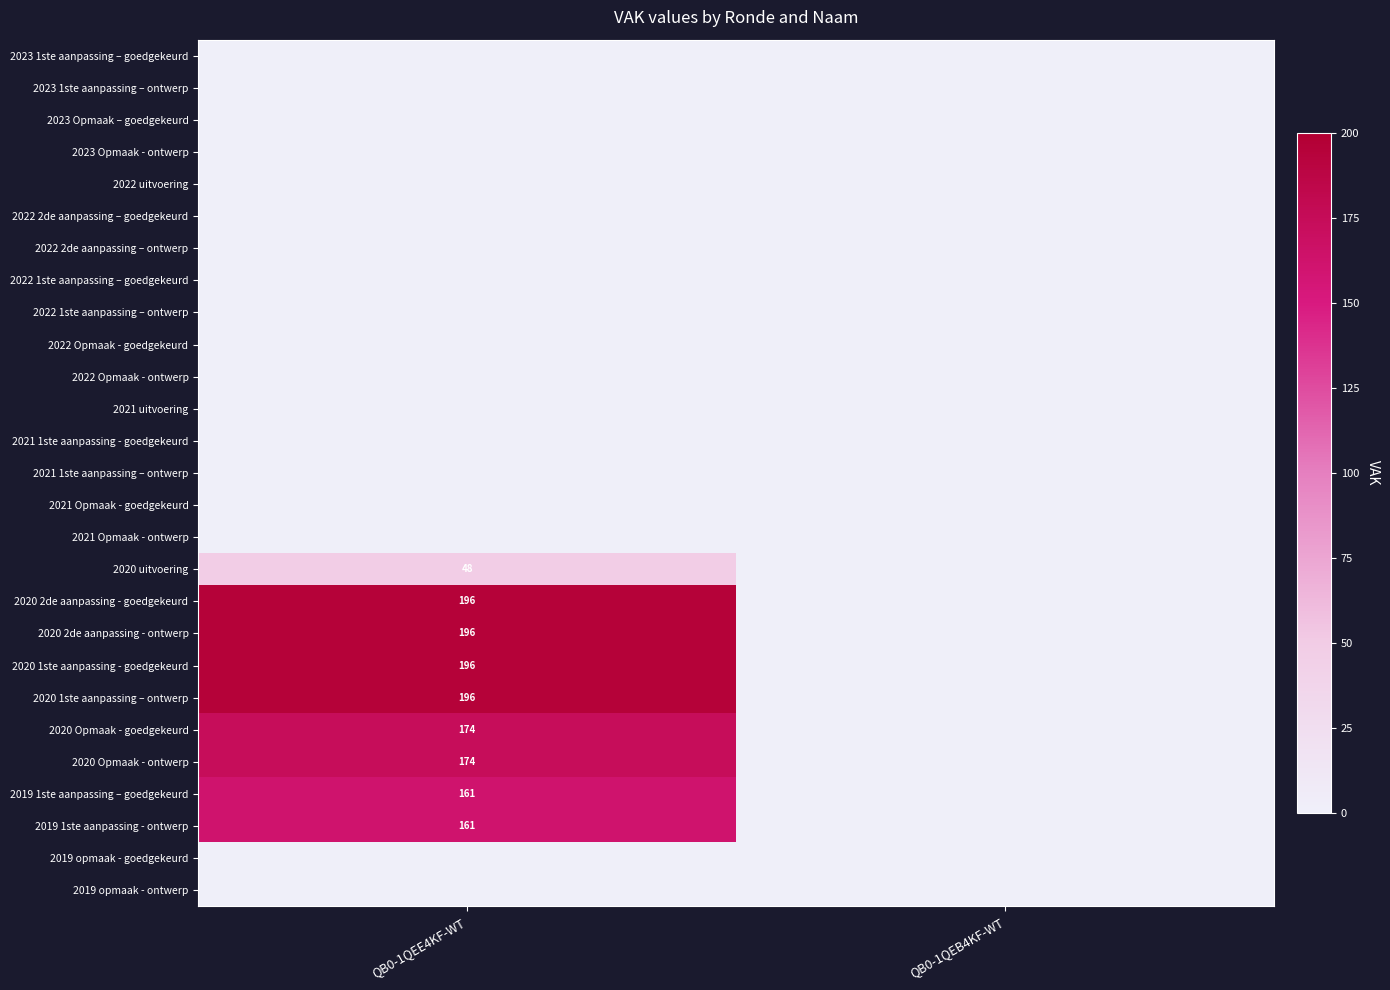

List the series in order of their peak value, lowest first.

2023 1ste aanpassing – goedgekeurd, 2023 1ste aanpassing – ontwerp, 2023 Opmaak – goedgekeurd, 2023 Opmaak - ontwerp, 2022 uitvoering, 2022 2de aanpassing – goedgekeurd, 2022 2de aanpassing – ontwerp, 2022 1ste aanpassing – goedgekeurd, 2022 1ste aanpassing – ontwerp, 2022 Opmaak - goedgekeurd, 2022 Opmaak - ontwerp, 2021 uitvoering, 2021 1ste aanpassing - goedgekeurd, 2021 1ste aanpassing – ontwerp, 2021 Opmaak - goedgekeurd, 2021 Opmaak - ontwerp, 2019 opmaak - goedgekeurd, 2019 opmaak - ontwerp, 2020 uitvoering, 2019 1ste aanpassing – goedgekeurd, 2019 1ste aanpassing - ontwerp, 2020 Opmaak - goedgekeurd, 2020 Opmaak - ontwerp, 2020 2de aanpassing - goedgekeurd, 2020 2de aanpassing - ontwerp, 2020 1ste aanpassing - goedgekeurd, 2020 1ste aanpassing – ontwerp